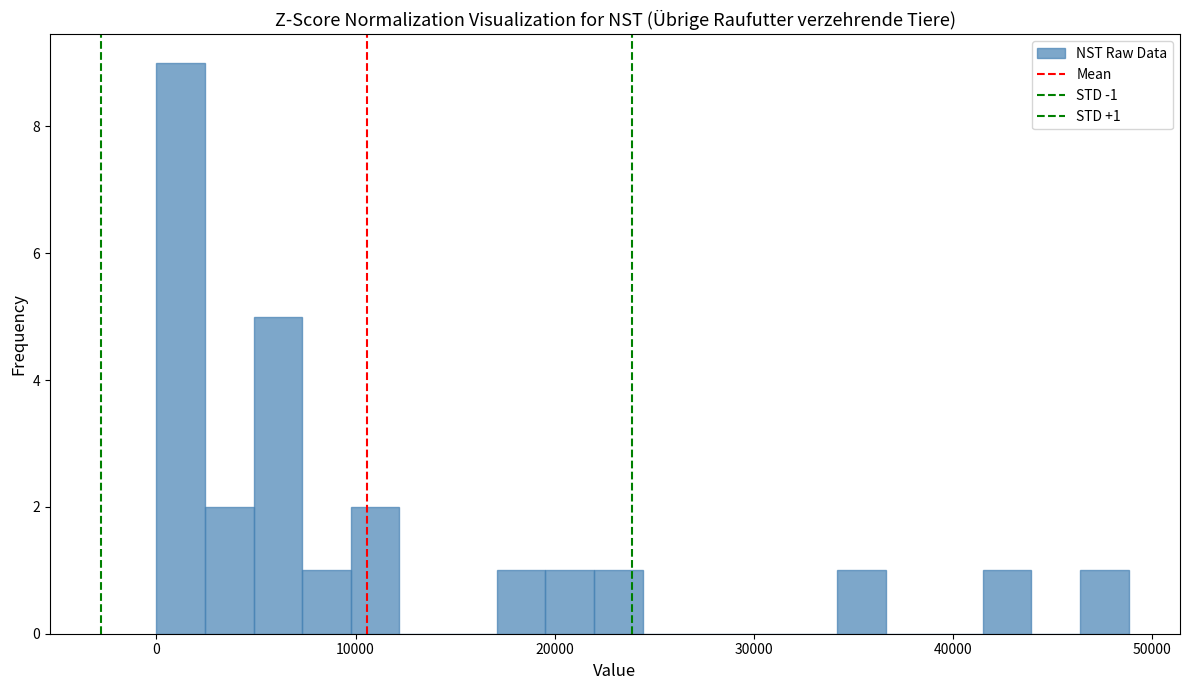

Read against the x-axis, roughly where is the centre of the tallest bar?

1000